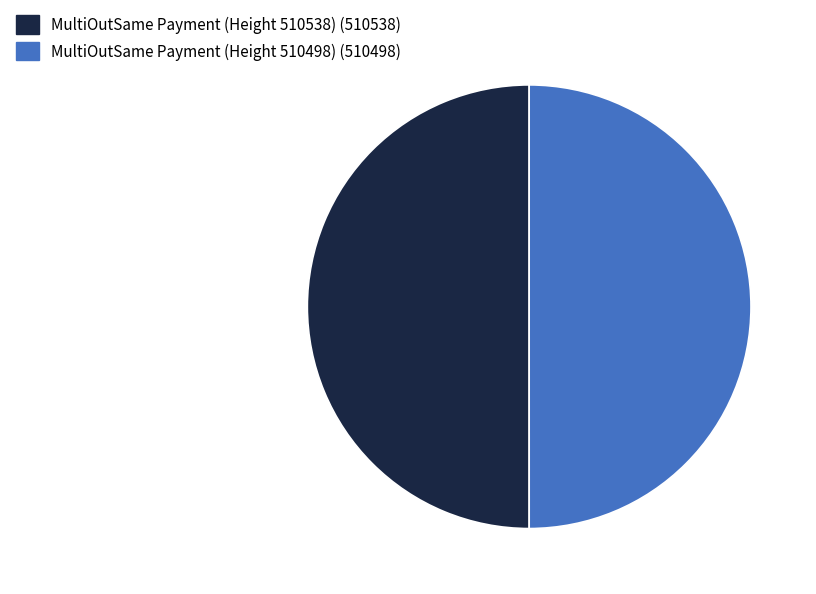

Is the sum of MultiOutSame Payment (Height 510538) and MultiOutSame Payment (Height 510498) greater than half?

Yes